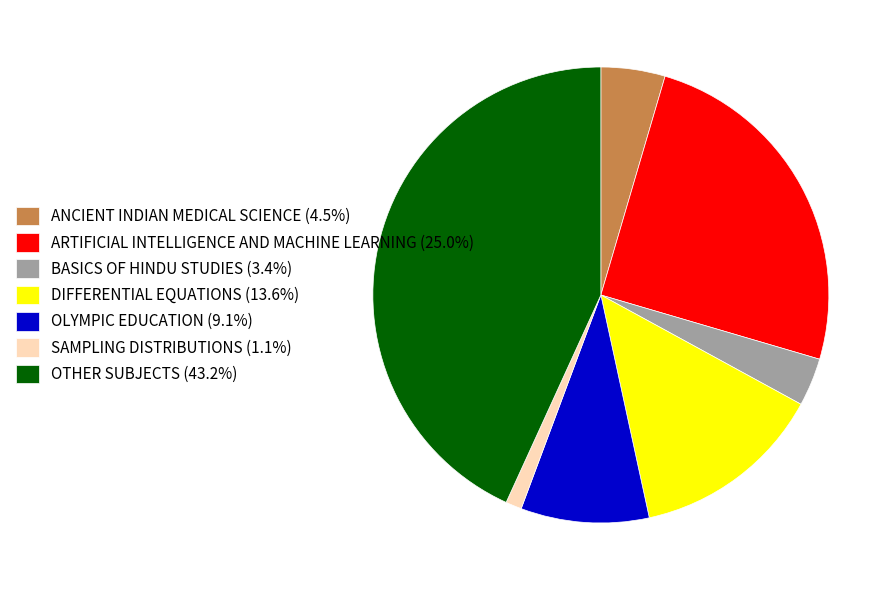

What is the smallest slice in the pie chart?

SAMPLING DISTRIBUTIONS